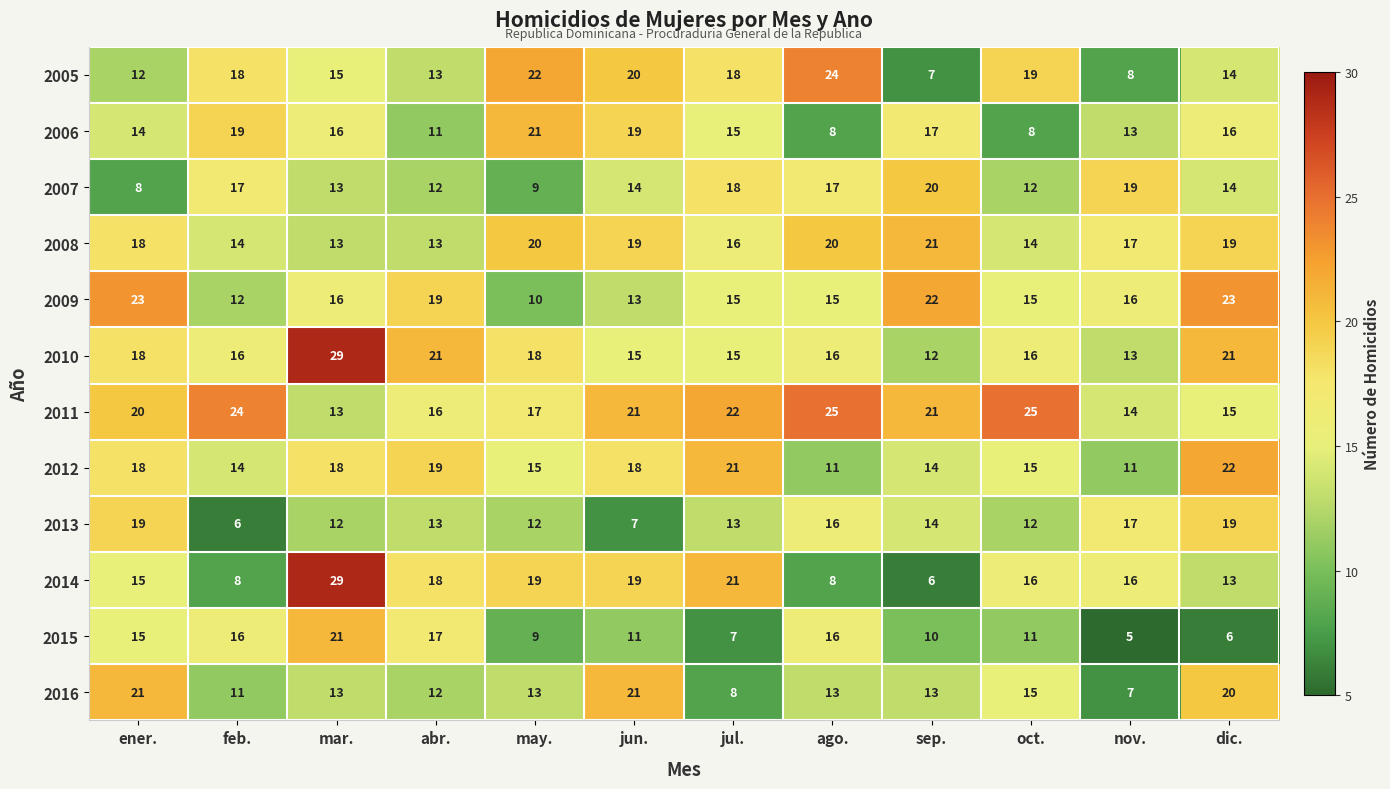

What is the minimum value shown in the chart?

5